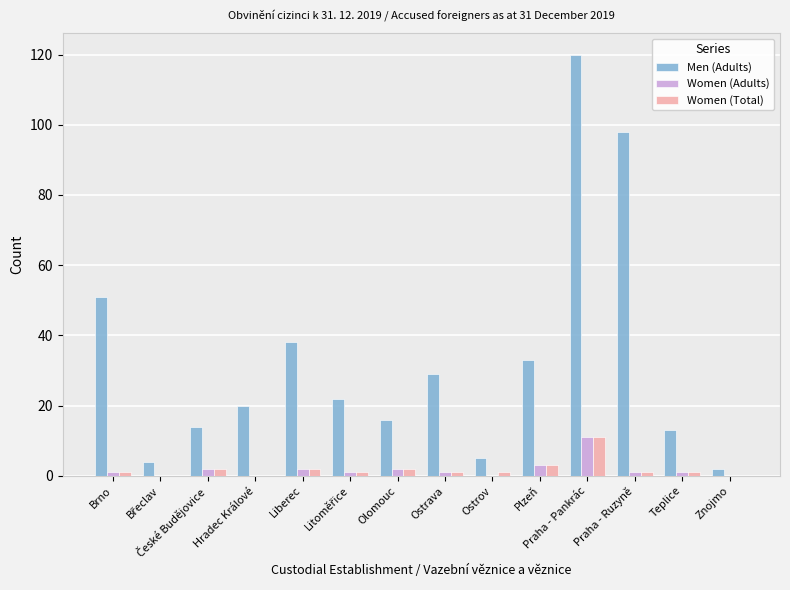

What is the total value across all series at Praha - Ruzyně?

100